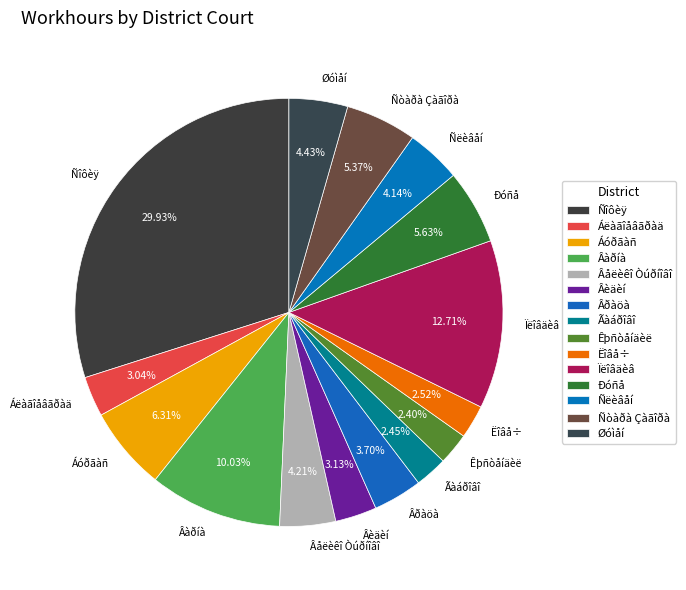

How much of the chart is everything except Êþñòåíäèë?

97.6%